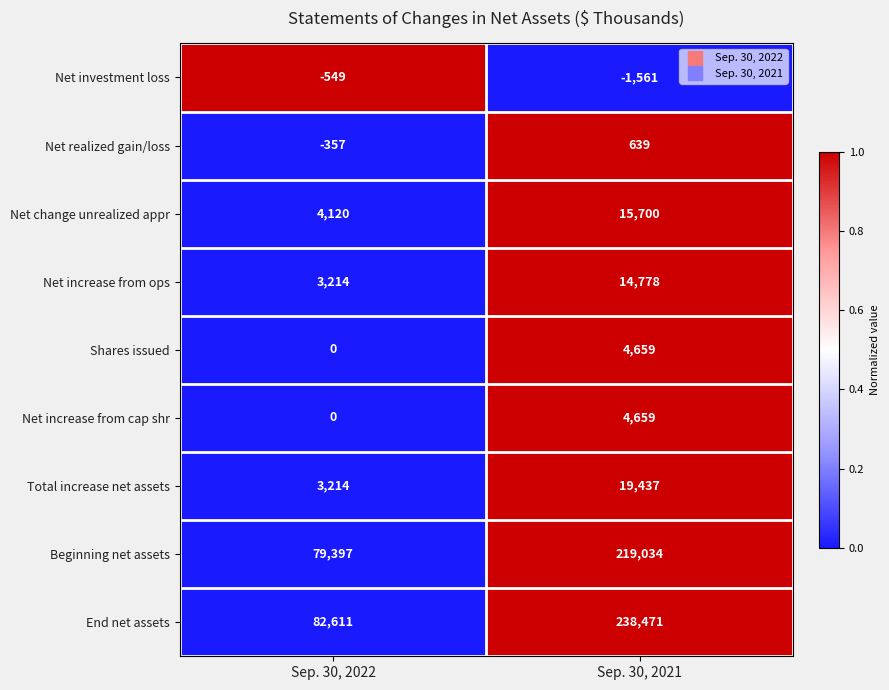

At which label is Net realized gain/loss closest to 141?

Sep. 30, 2022